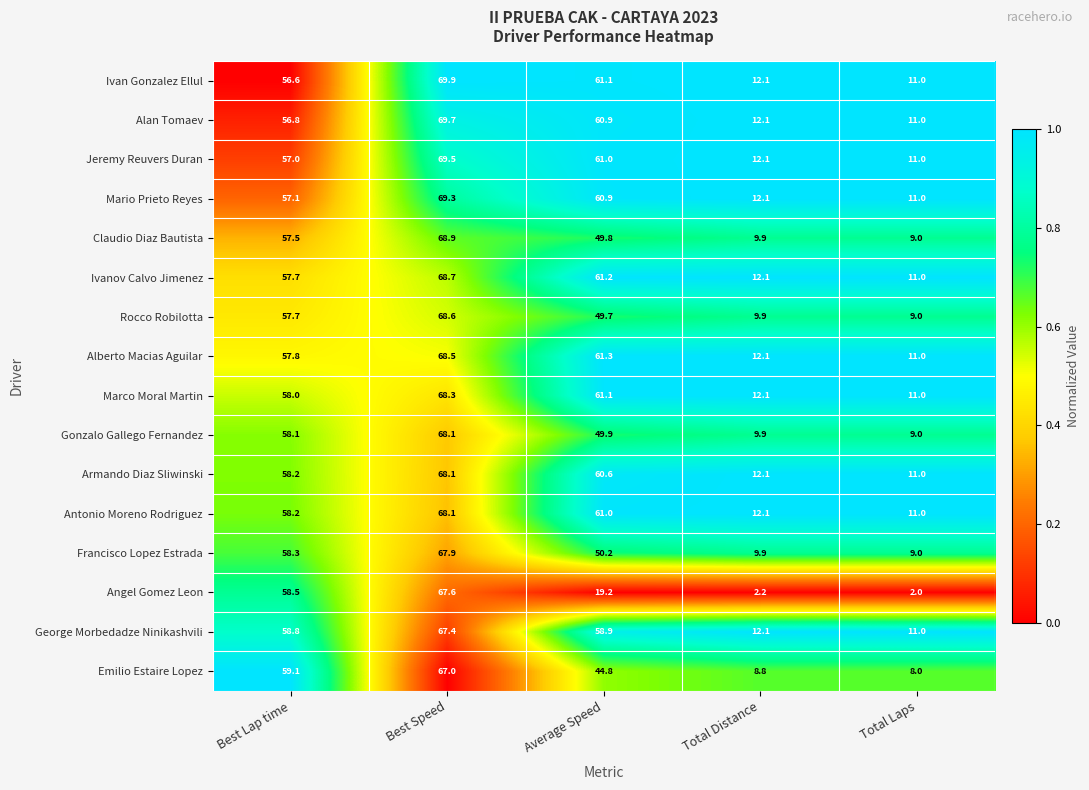

Is the value of Marco Moral Martin at Average Speed greater than the value of Emilio Estaire Lopez at Best Lap time?

Yes